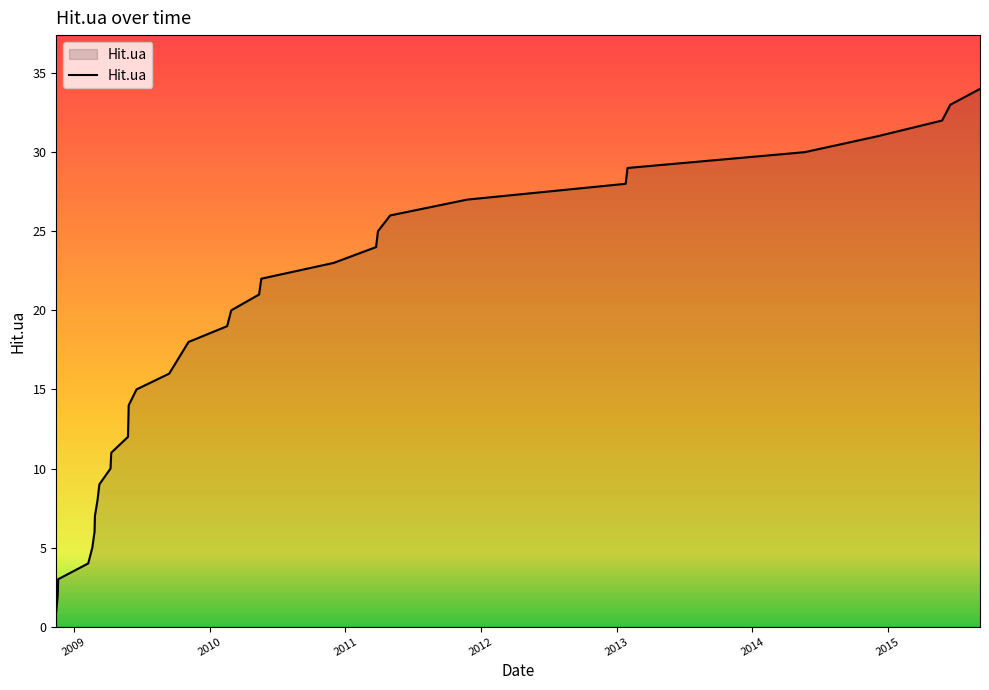

What is the maximum value shown in the chart?

34